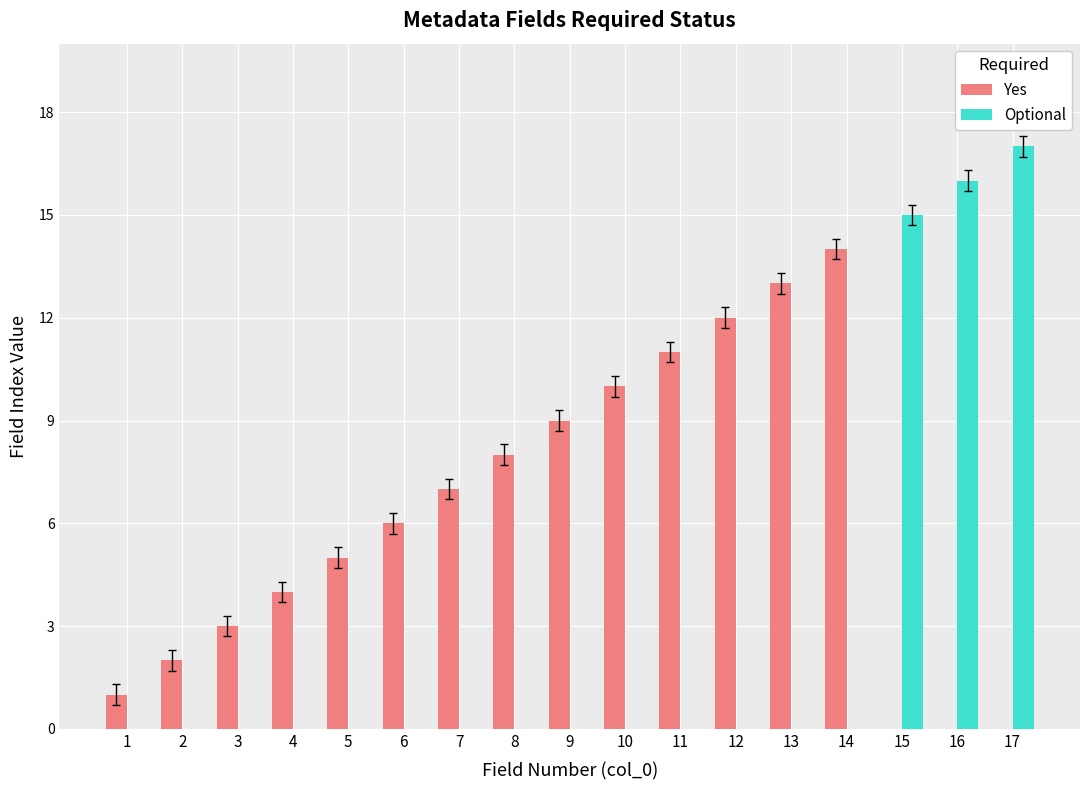

Is the value of Yes at 11 greater than the value of Optional at 17?

No